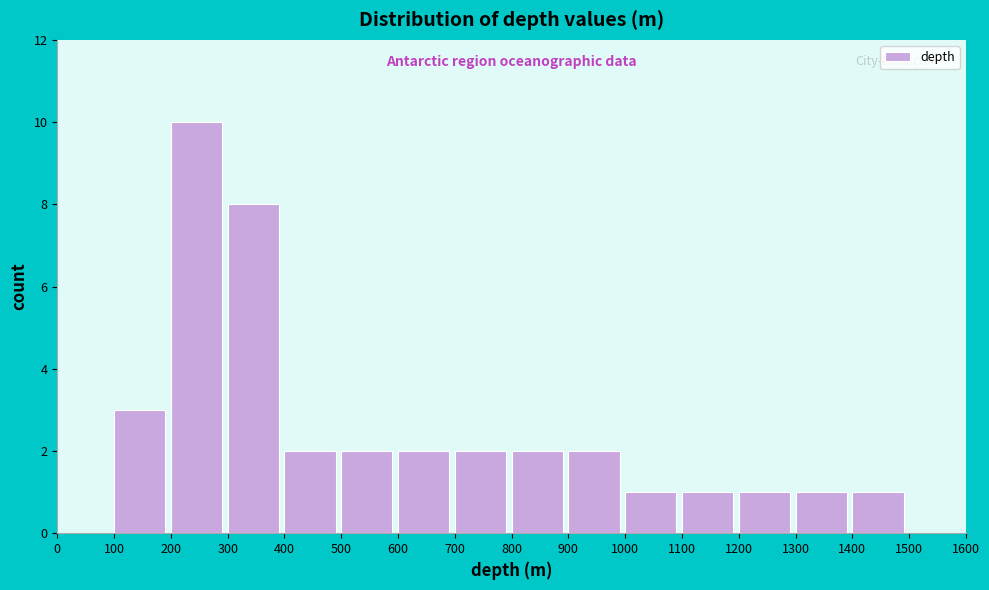

How tall is the bar that spans 1400 to 1500 on the x-axis? The values are not printed on the chart, so give them approximately, as read against the axis.

1